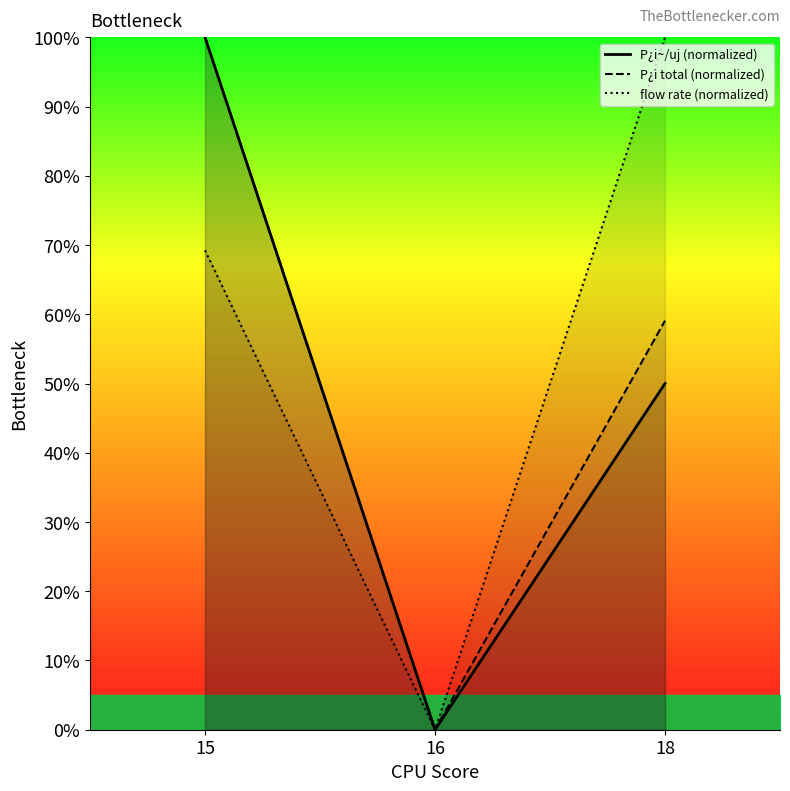

What is the sum of the flow rate (normalized) values at 15 and 16?

69.2